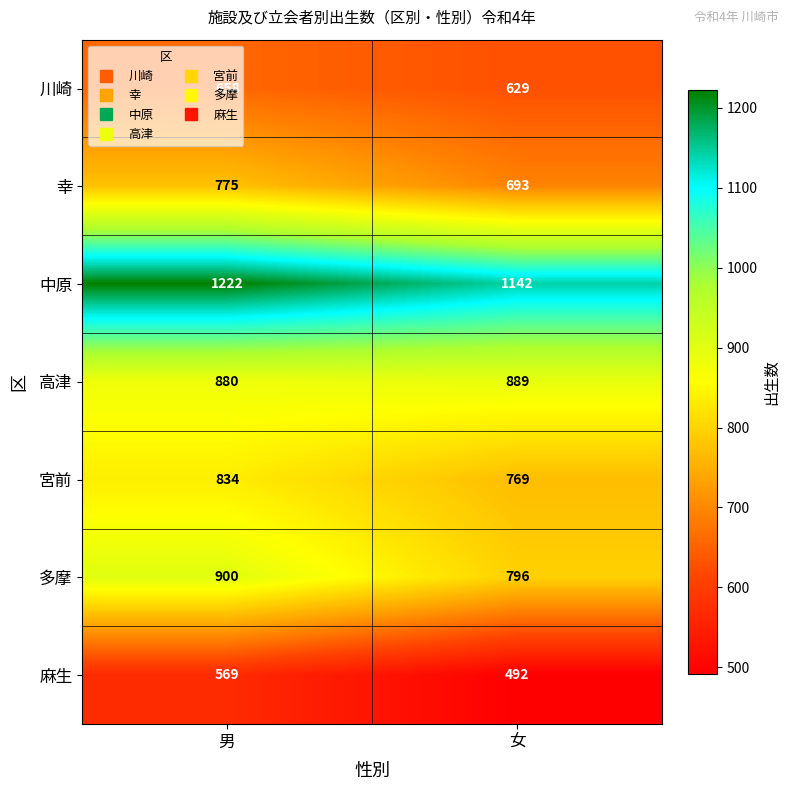

Which series has the largest total across all categories?

中原